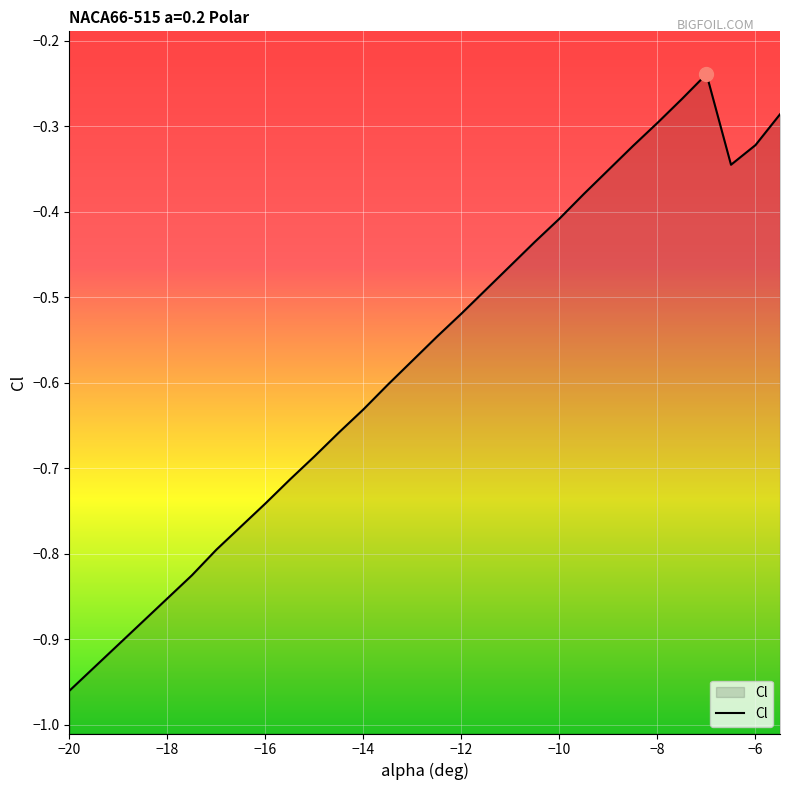

What is the value of the 3rd point from the left?

-0.9